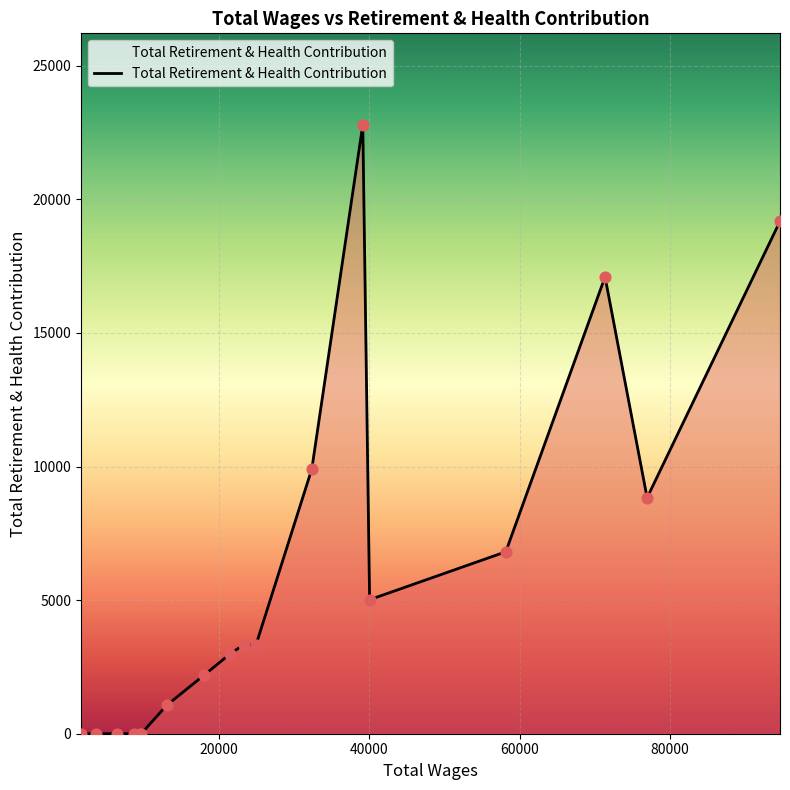

What is the greatest value displayed?

22793